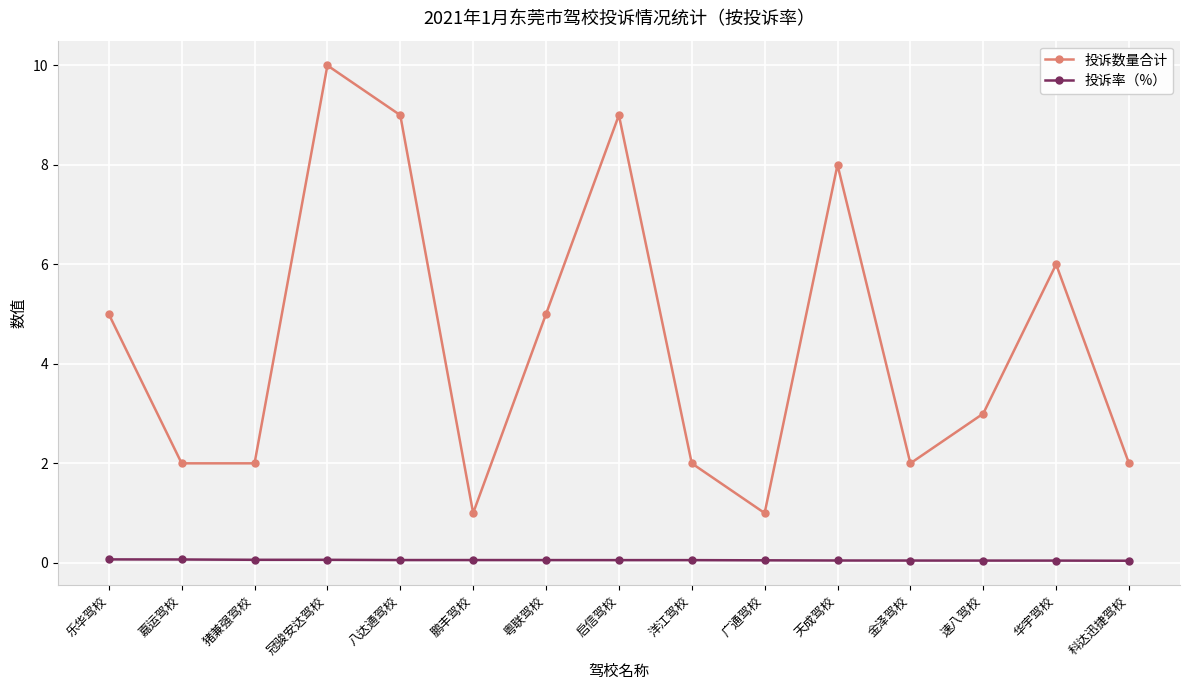

Rank the series by their maximum value, from lowest to highest.

投诉率（%）, 投诉数量合计